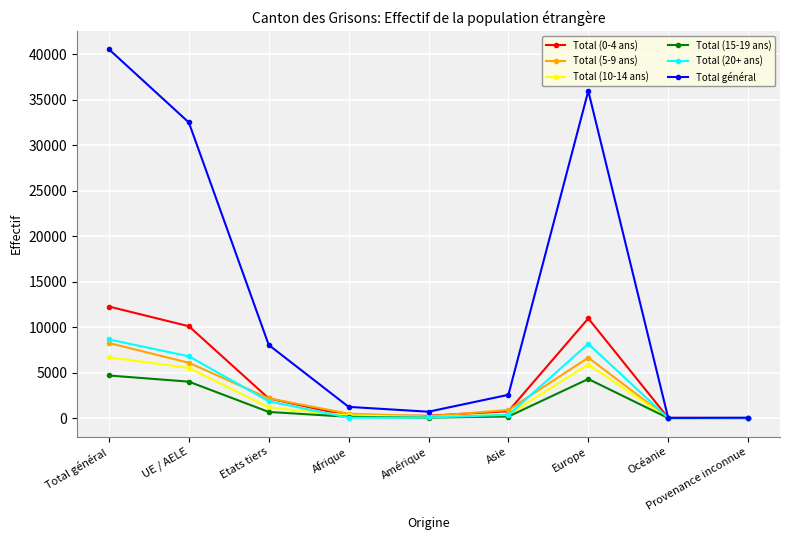

What is the label of the 8th point from the right?

UE / AELE